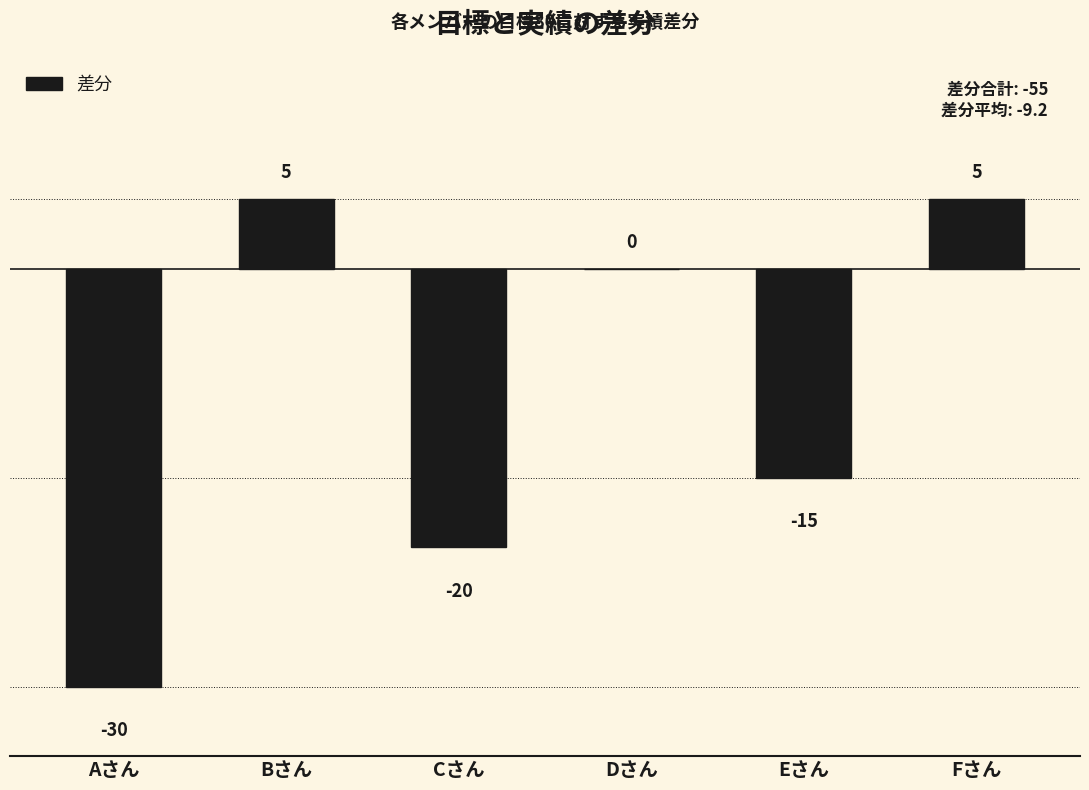

What is the sum of all values?

-55